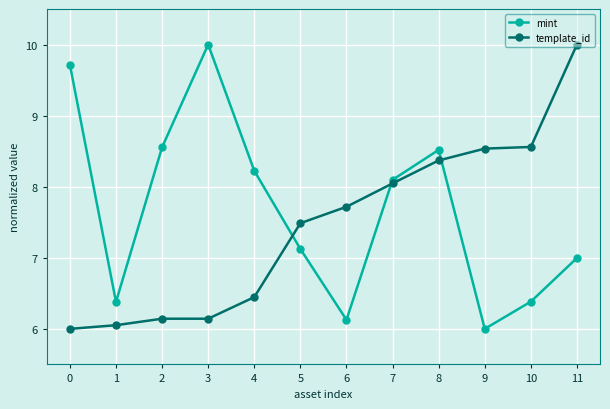

Is the value of template_id at 7 greater than the value of mint at 3?

No